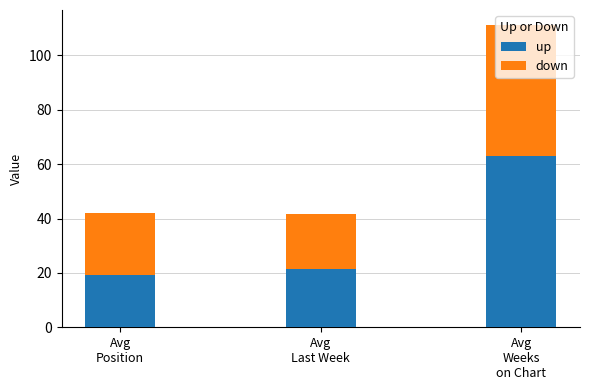

What is the difference between the maximum and minimum values in the up series?

44.0